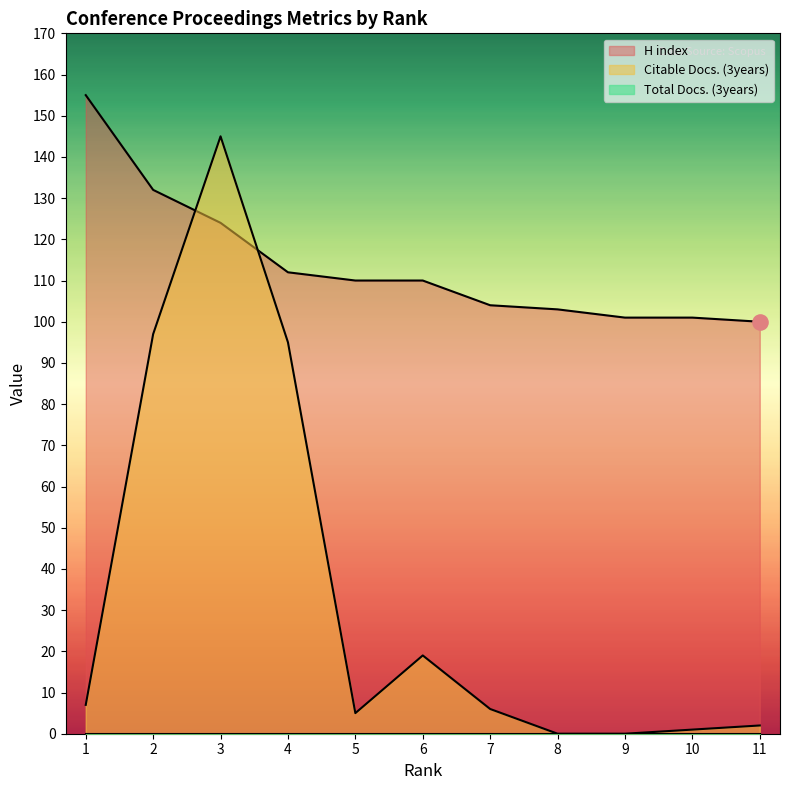

Is the value of Citable Docs. (3years) at 10 greater than the value of H index at 3?

No